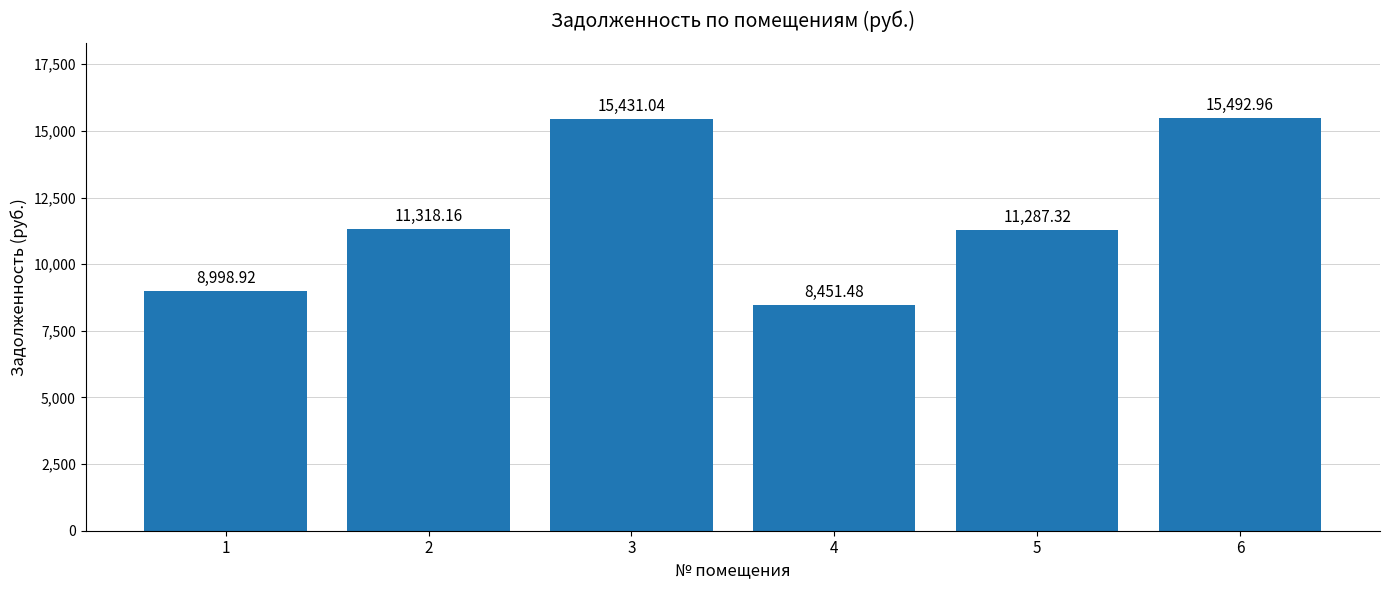

What is the change in value from 1 to 5?

+2288.4